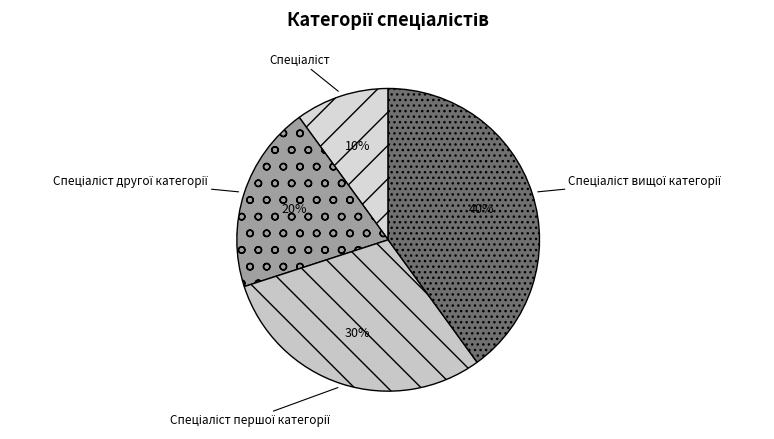

Is there any slice that represents more than half of the pie?

No